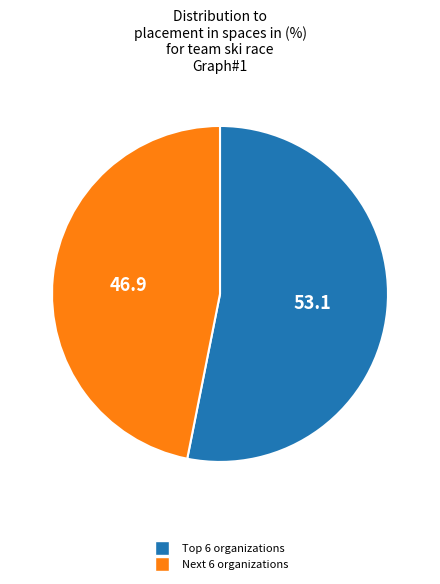

Does any single category account for the majority?

Yes